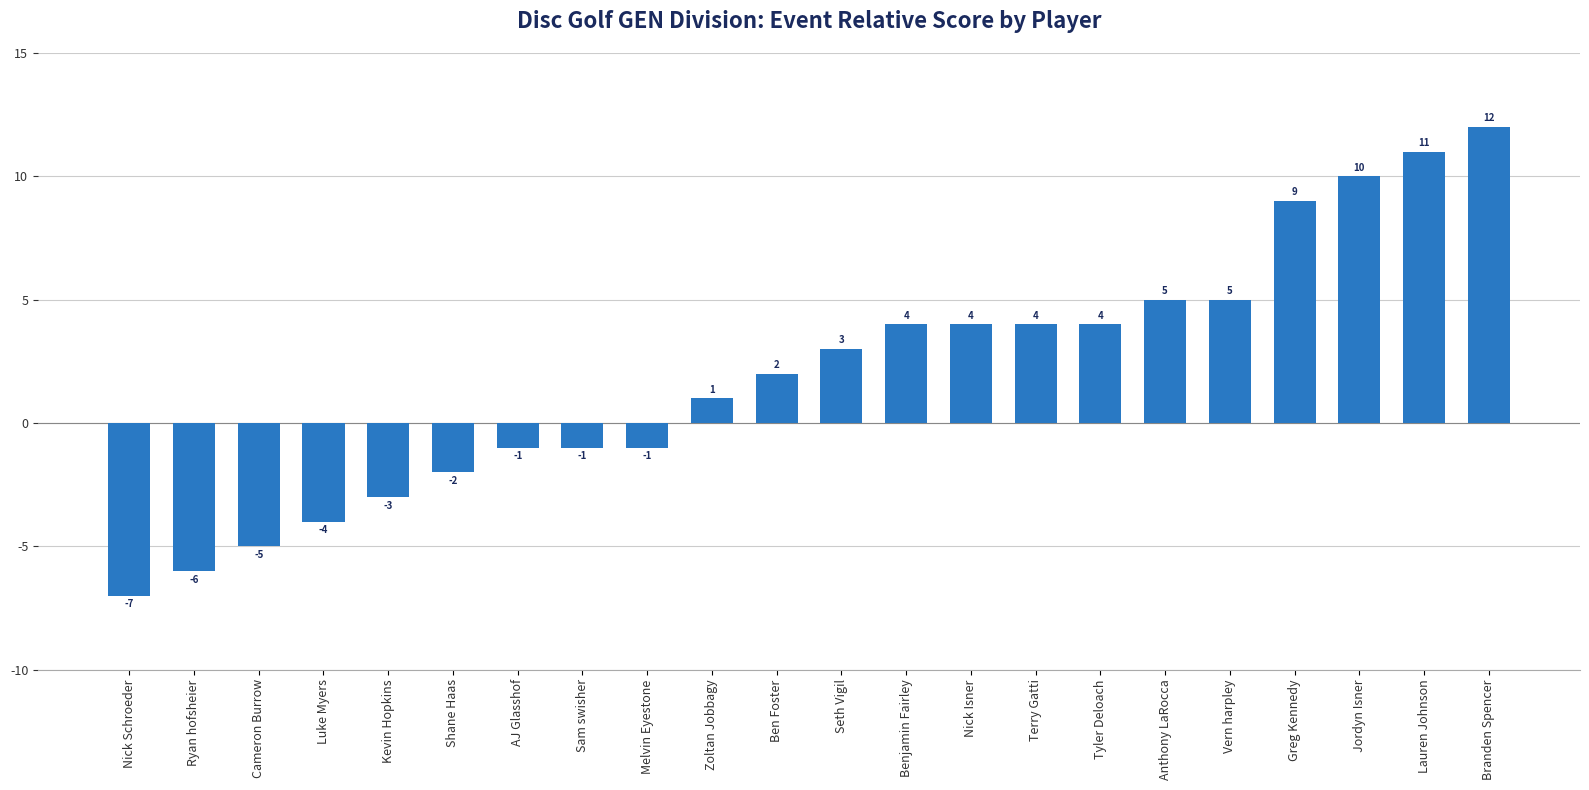

How many values are below 3?

11